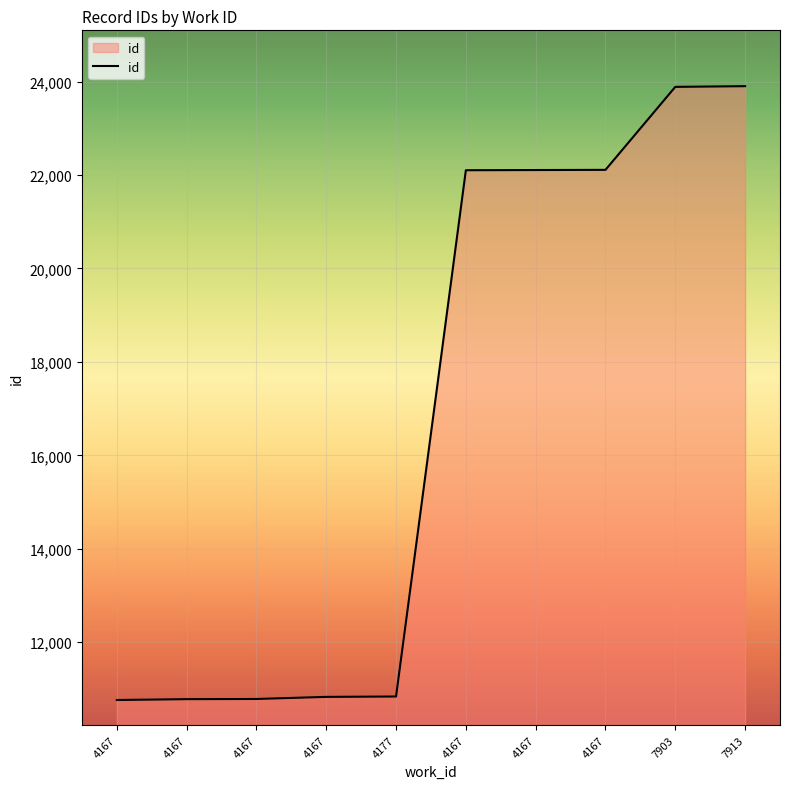

What is the minimum value shown in the chart?

10763